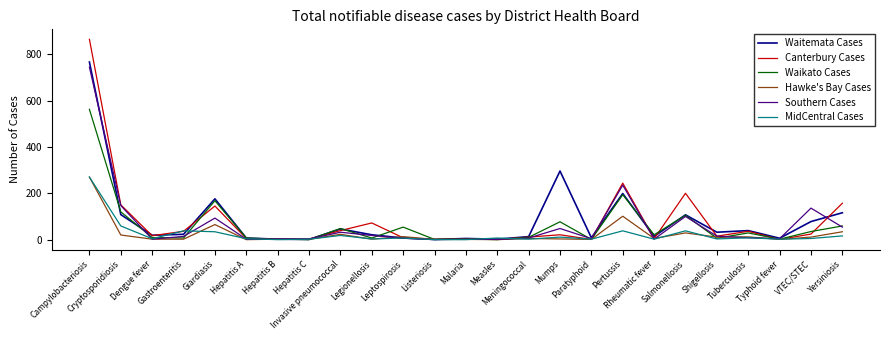

Which series has the widest spread of values?

Canterbury Cases